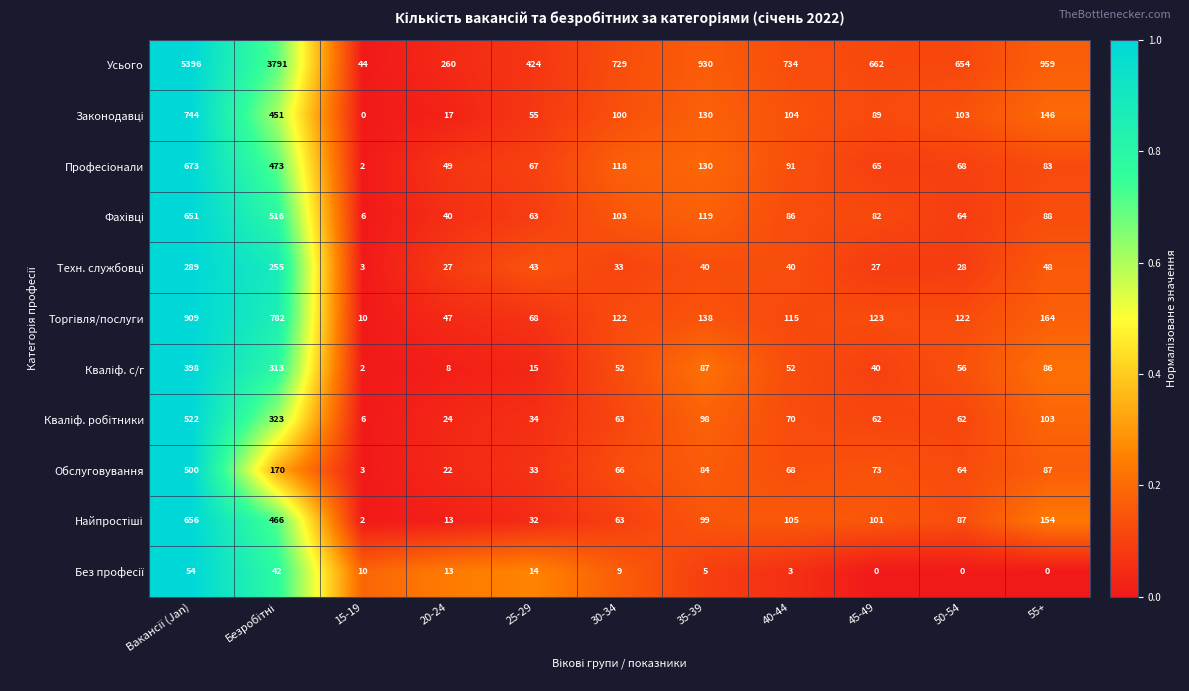

What is the highest value of the Усього series?

5396